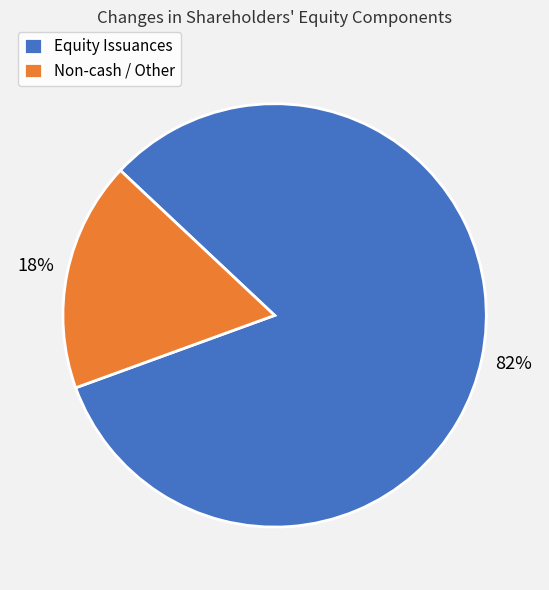

True or false: Equity Issuances accounts for 90% of the total.

False